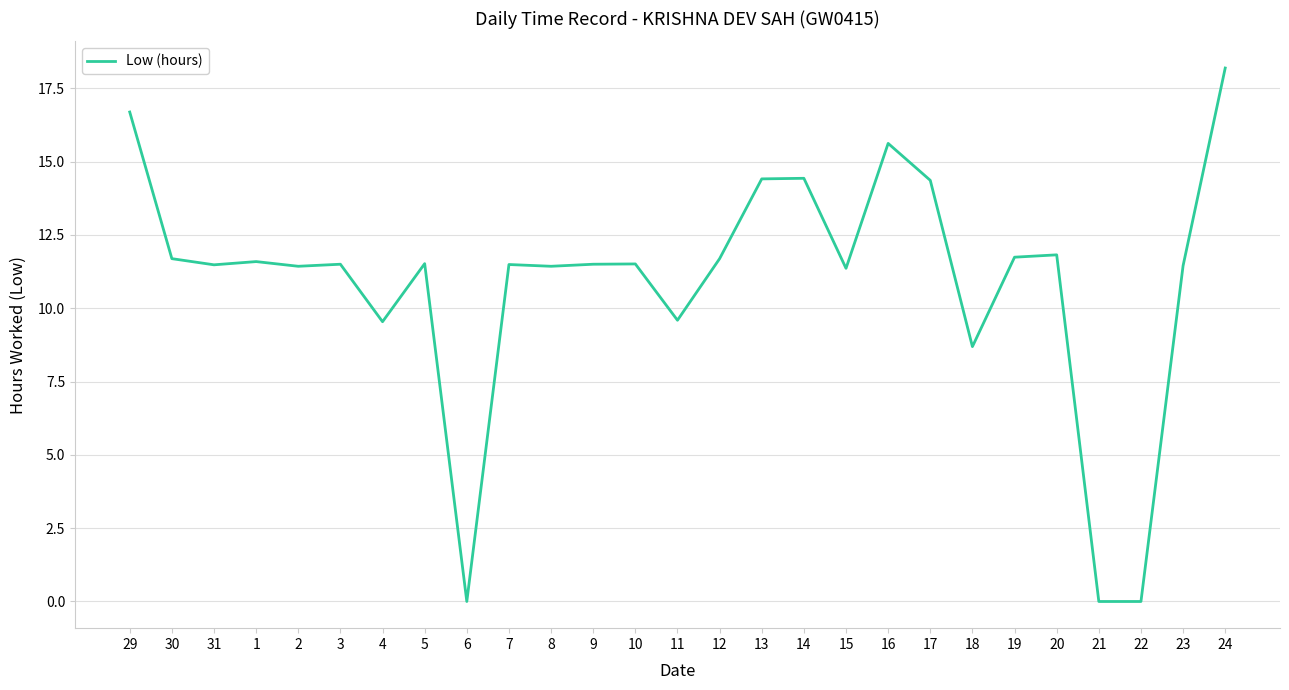

What is the average value?

10.9